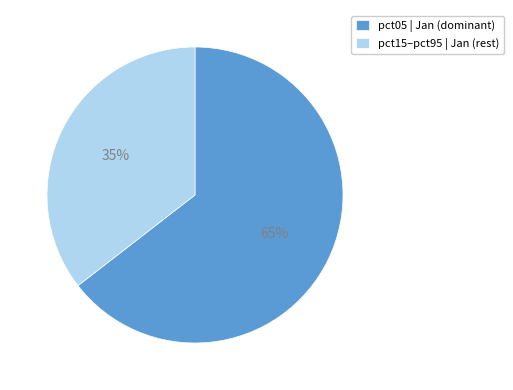

Which slice is the largest?

pct05 | Jan (dominant)